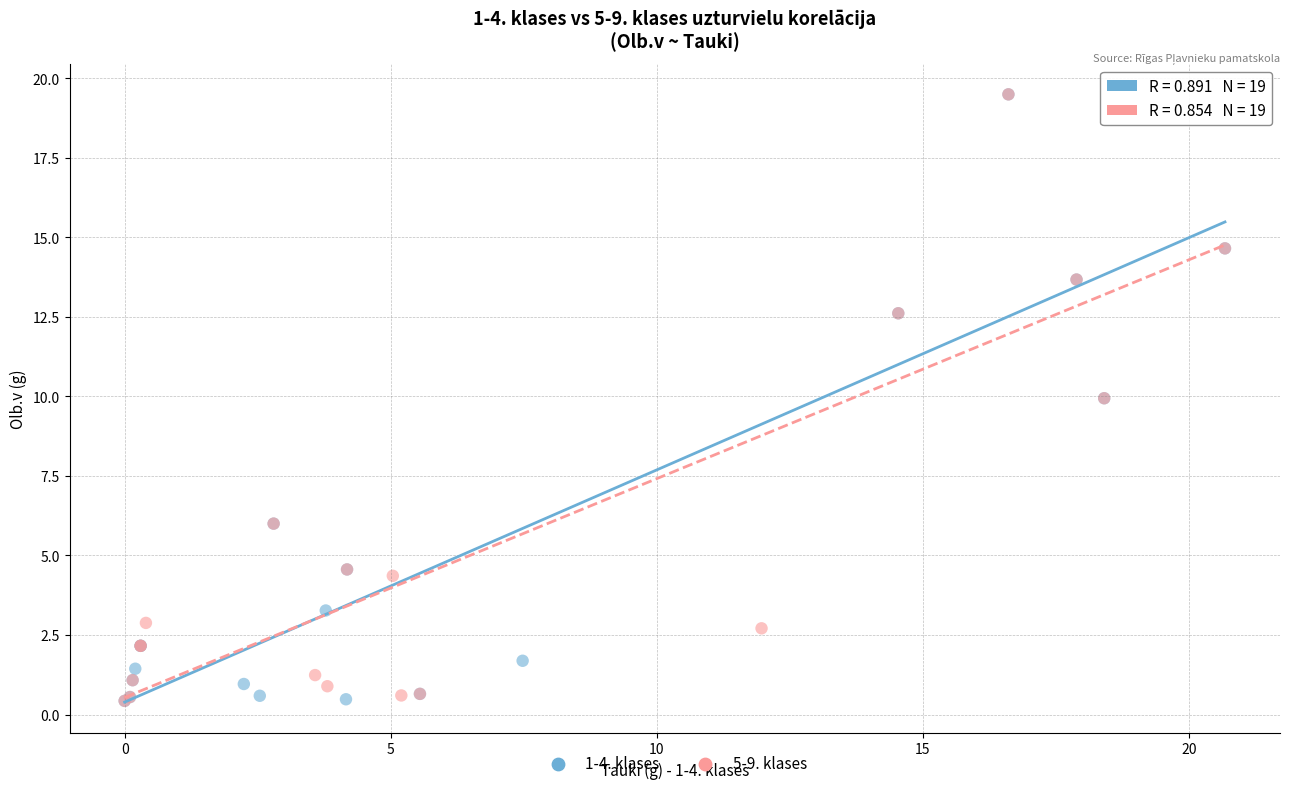

What are all the series names shown in the legend?

1-4. klases, 5-9. klases